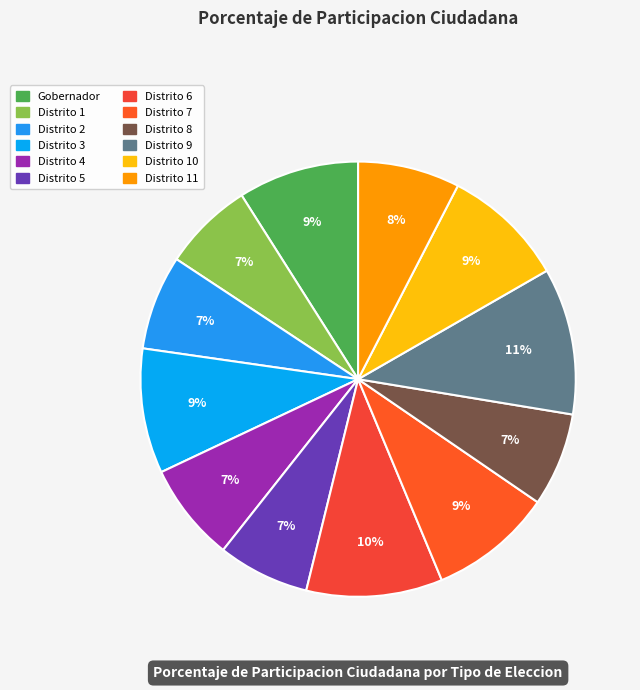

To the nearest percent, what is the combined percentage of Distrito 5 and Distrito 1?

14%